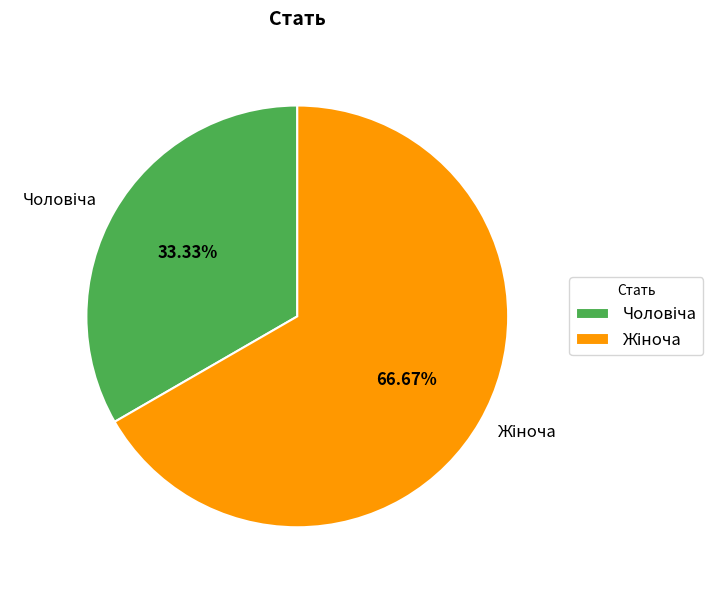

How many segments does this pie chart have?

2